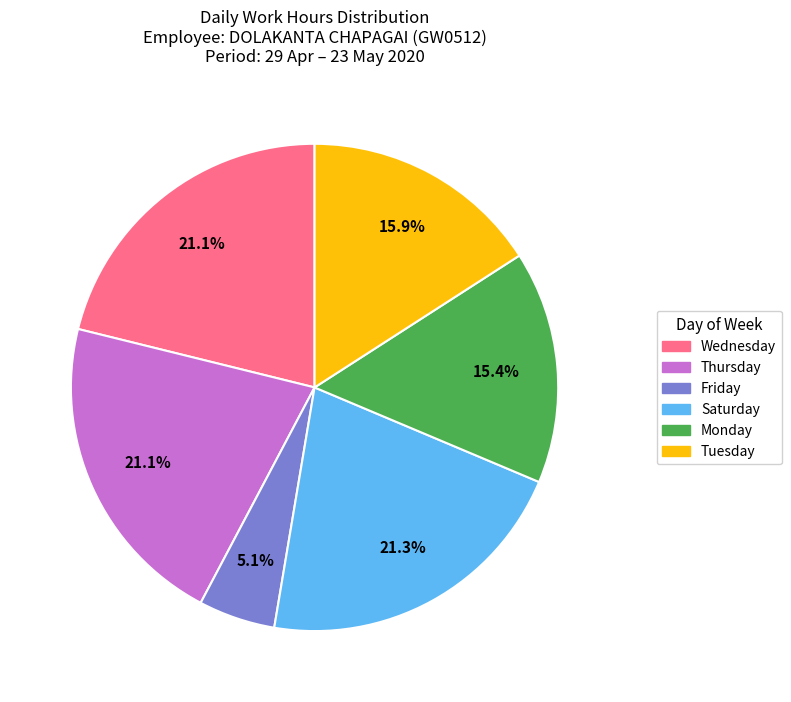

What is the ratio of the value at Friday to the value at Tuesday?

0.3